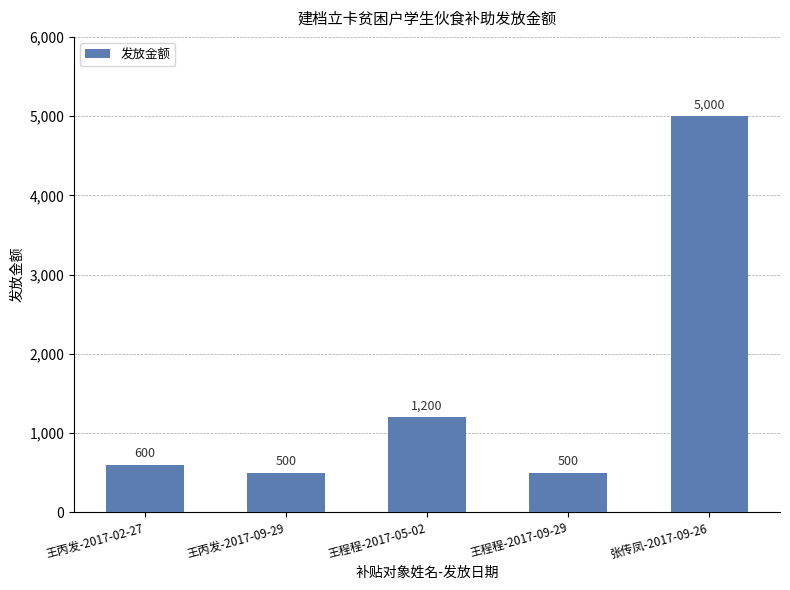

How many data points does each series have?

5